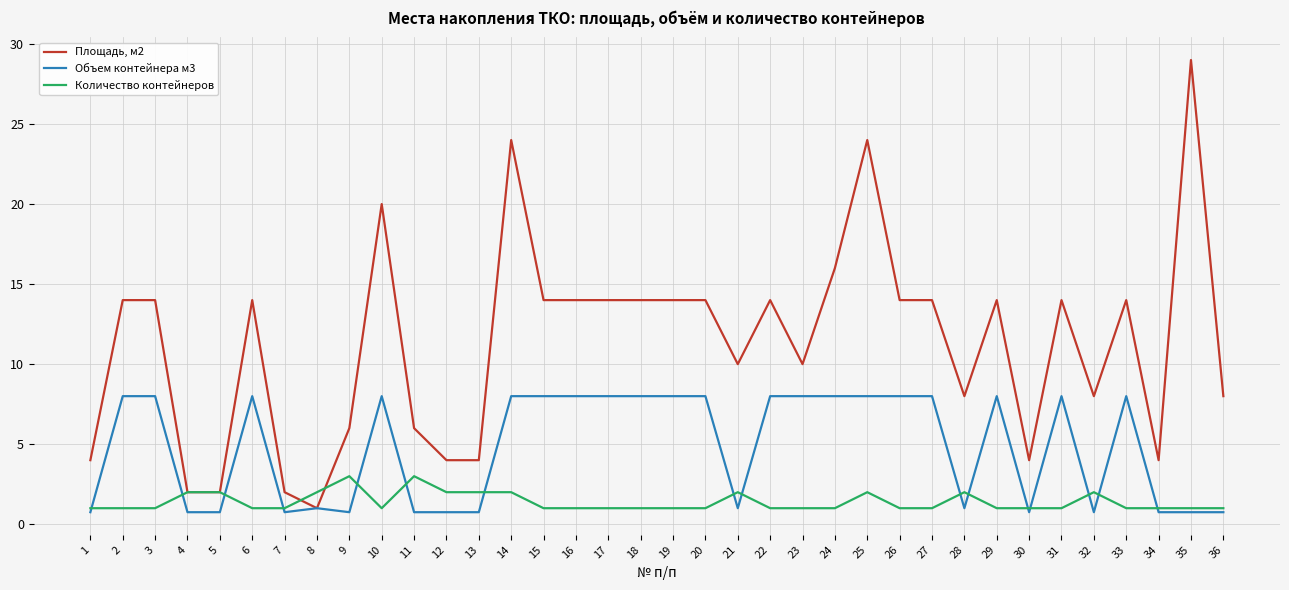

What is the approximate value of Объем контейнера м3 at 6?

8.0